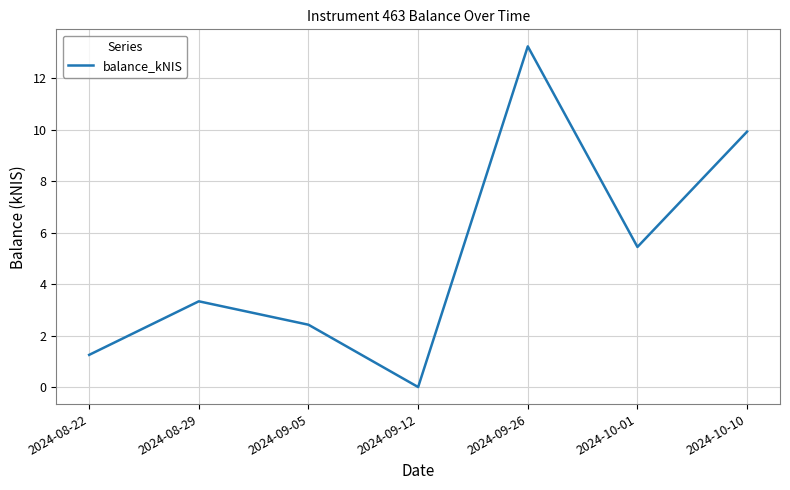

What position from the right is 2024-10-01?

2